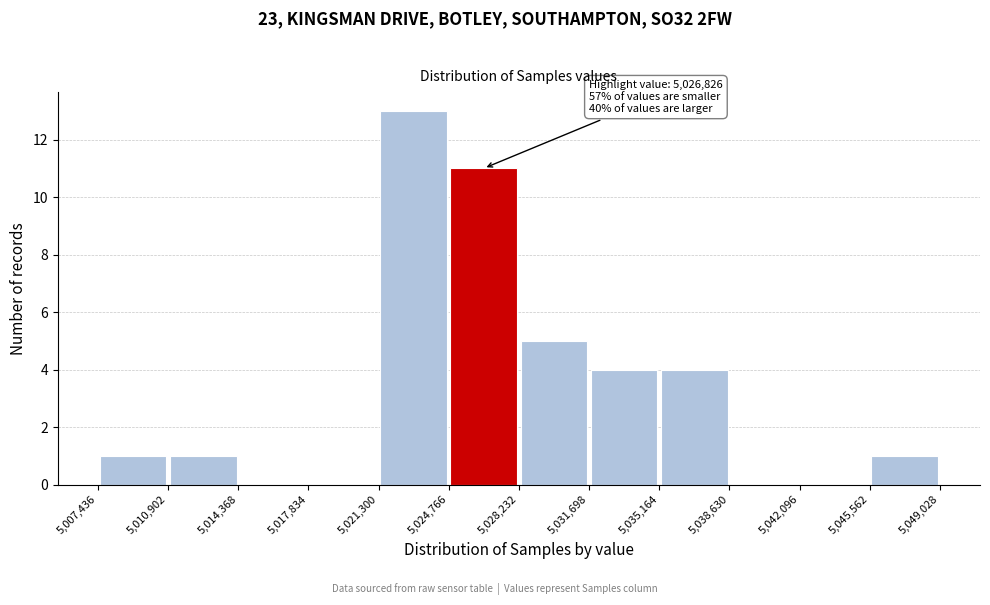

Over which range of the x-axis is the bar tallest?

5,021,300 to 5,024,766